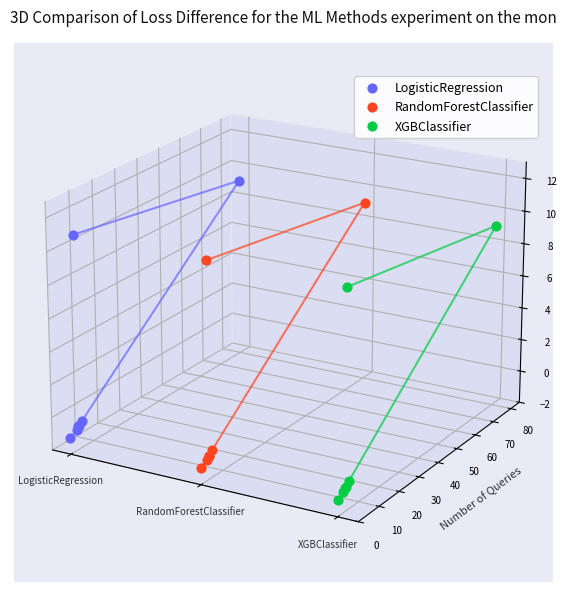

What is the total value across all series at RandomForestClassifier?

-0.2